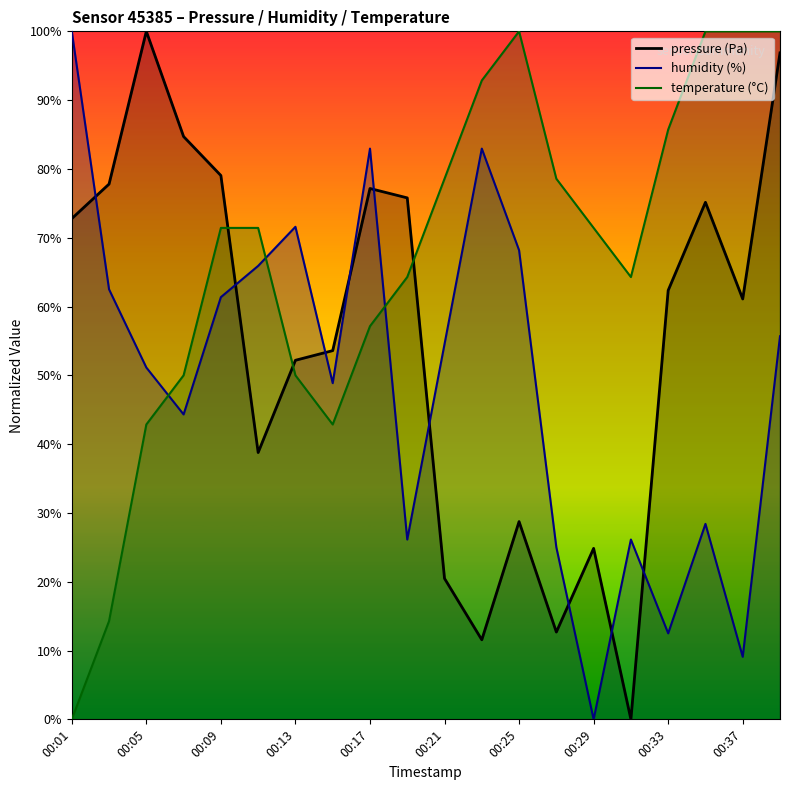

What is the sum of the temperature values at 00:17 and 00:19?

121.4